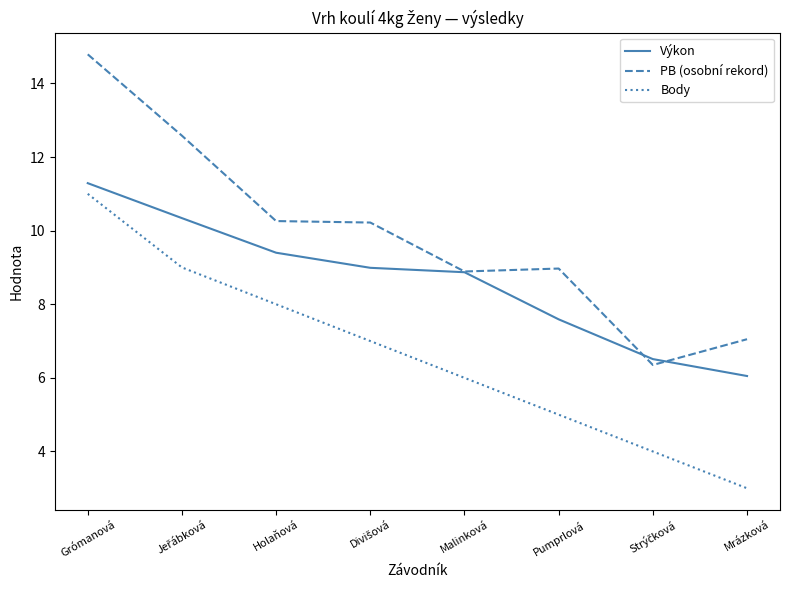

True or false: PB (osobní rekord) has more than 2 interior local peaks.

False